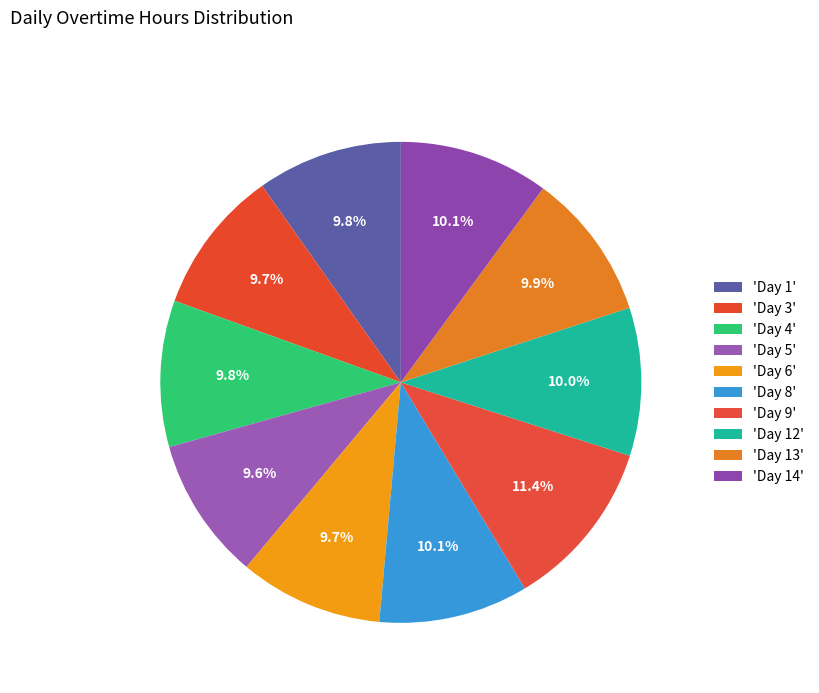

How many segments does this pie chart have?

10